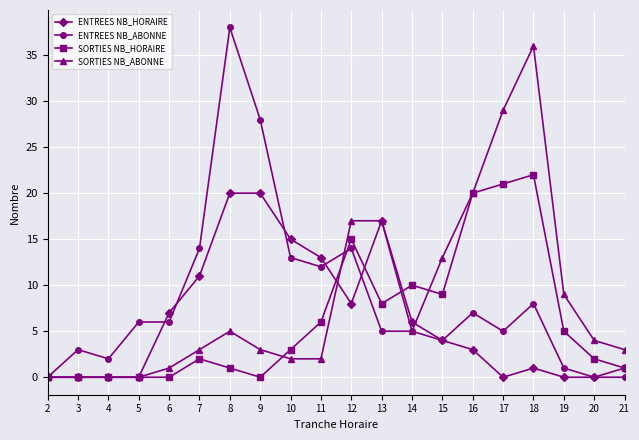

Is this an area chart (filled region under the line)?

No